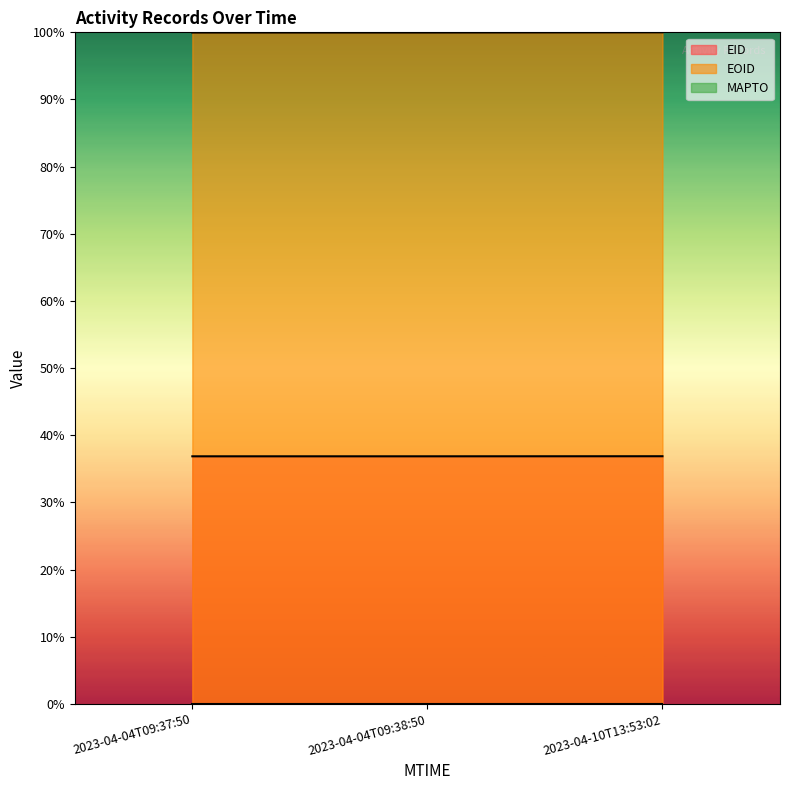

What is the label of the 3rd point from the left?

2023-04-10T13:53:02